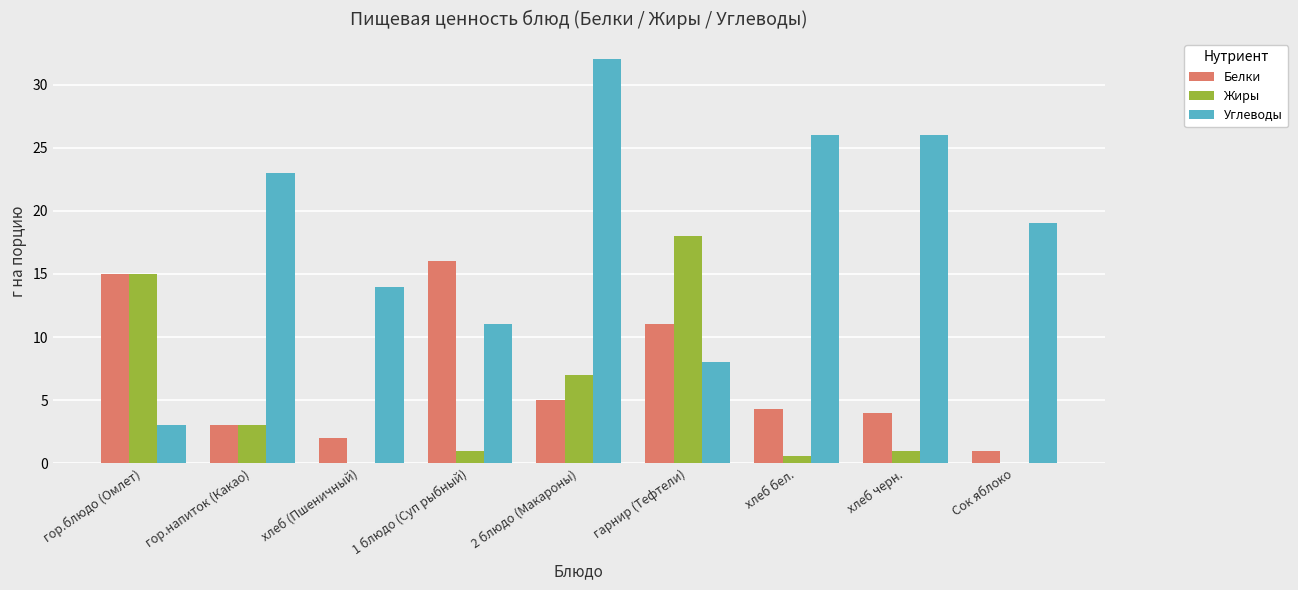

The value of Белки at хлеб бел. is 4.3. True or false?

True